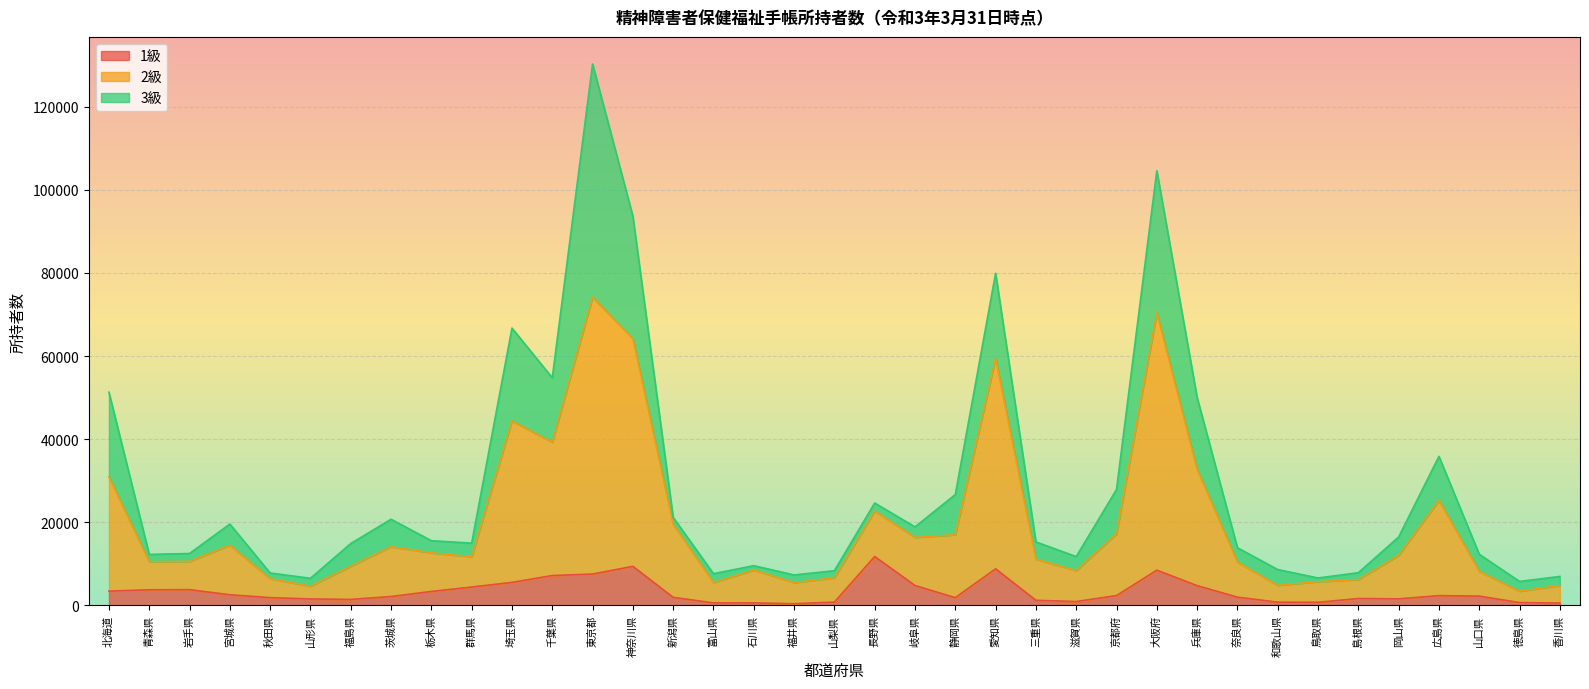

List the labels in order of 1級 value, largest first.

長野県, 神奈川県, 愛知県, 大阪府, 東京都, 千葉県, 埼玉県, 岐阜県, 兵庫県, 群馬県, 岩手県, 青森県, 北海道, 栃木県, 宮城県, 京都府, 広島県, 山口県, 茨城県, 奈良県, 新潟県, 秋田県, 静岡県, 島根県, 岡山県, 山形県, 福島県, 三重県, 滋賀県, 山梨県, 和歌山県, 鳥取県, 徳島県, 富山県, 石川県, 香川県, 福井県